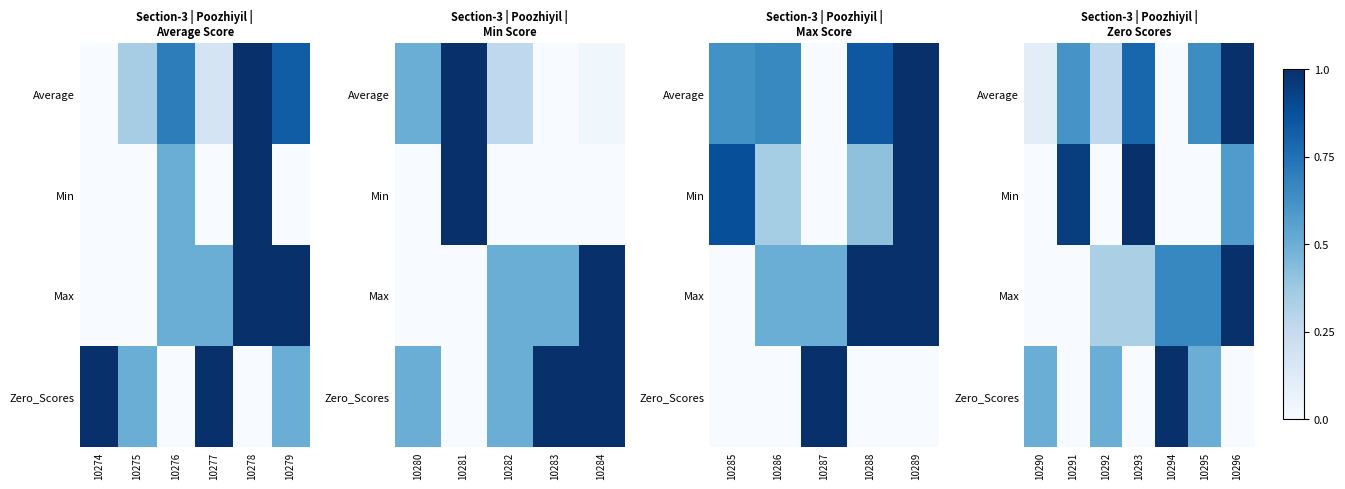

What is the maximum value for Average?

1.0